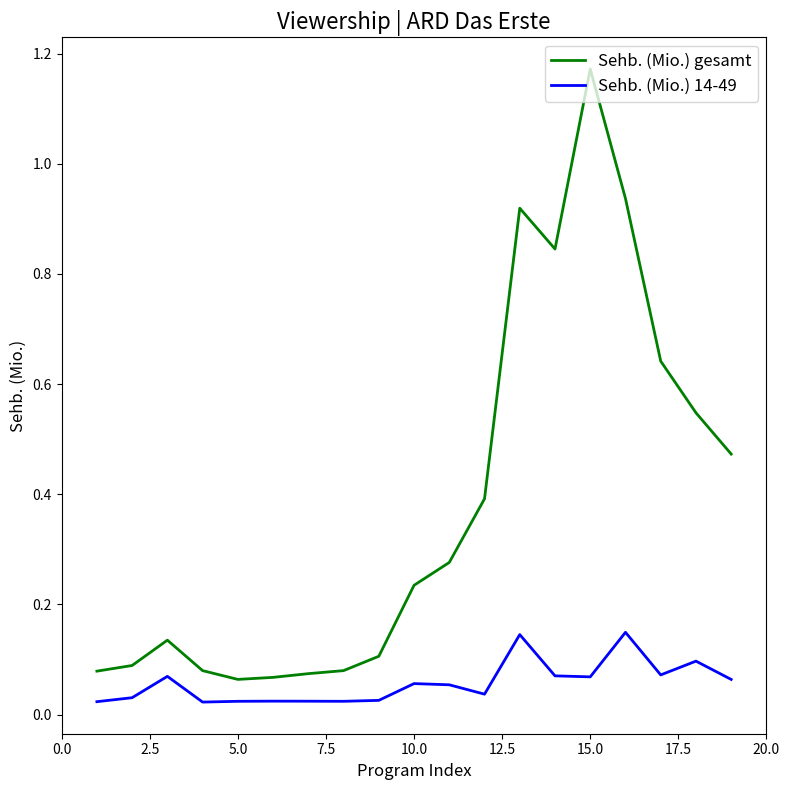

List the series in order of their overall mean, highest first.

Sehb. (Mio.) gesamt, Sehb. (Mio.) 14-49